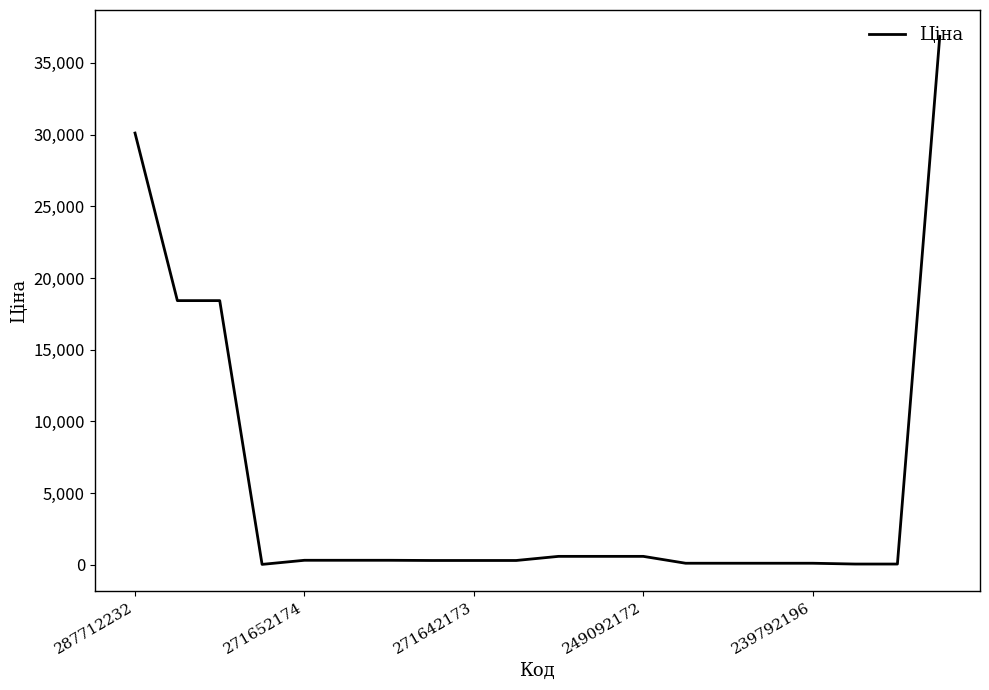

What is the greatest value displayed?

36841.8